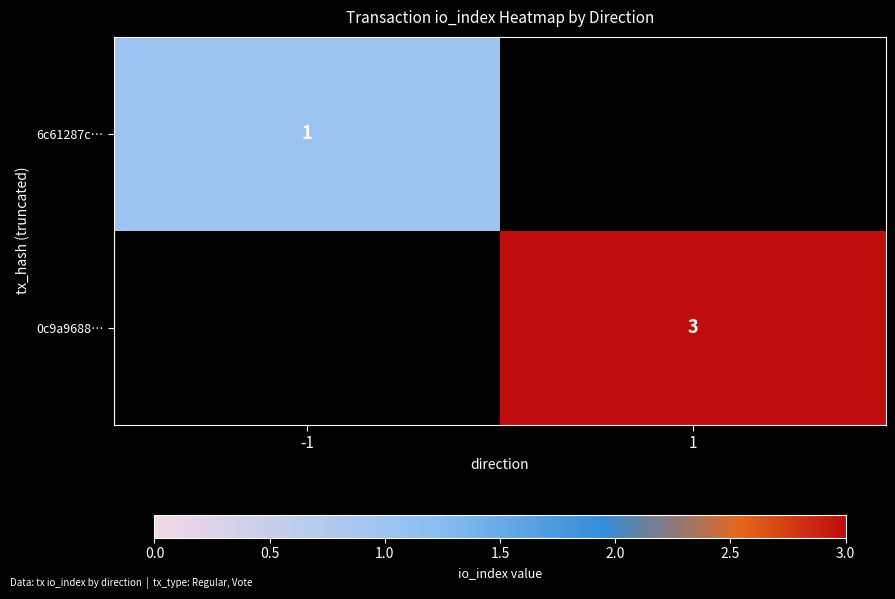

The 0c9a9688… series shows 5.3 at 1. True or false?

False